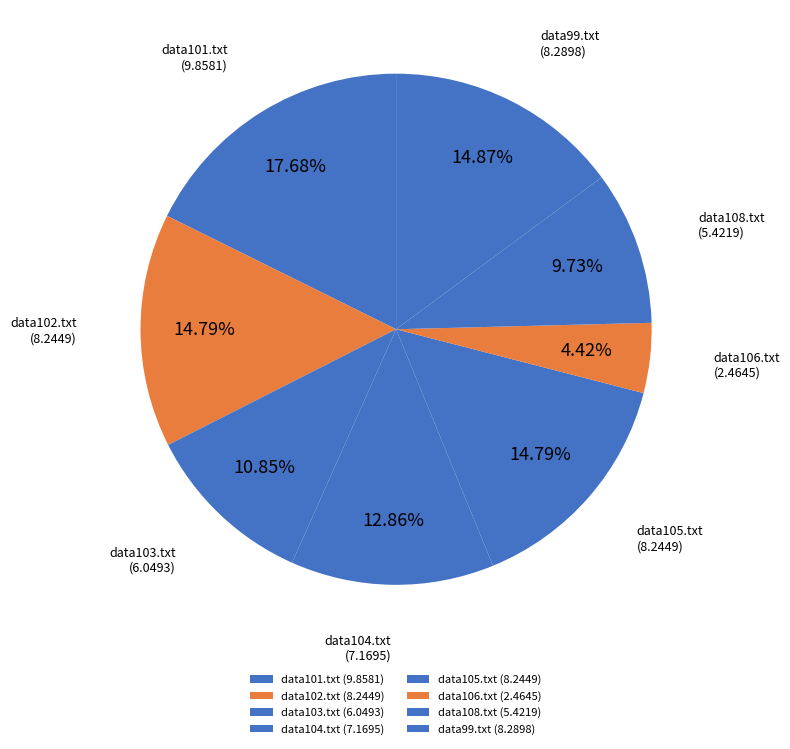

Count the number of slices in the pie.

8